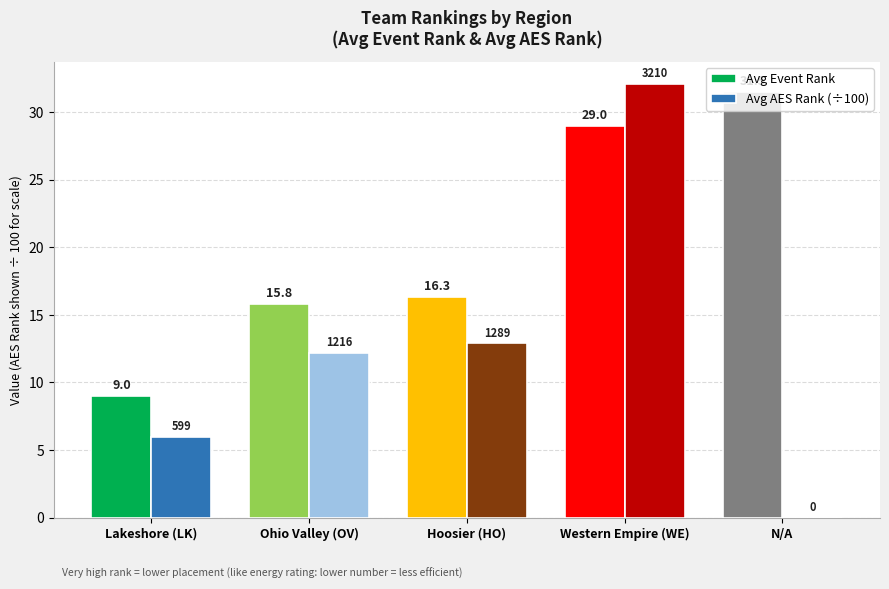

Reading left to right, list all the values displayed in this chart.

Avg Event Rank: Lakeshore (LK)=9.0	Ohio Valley (OV)=15.8	Hoosier (HO)=16.3	Western Empire (WE)=29.0	N/A=31.5
Avg AES Rank (÷100): Lakeshore (LK)=6.0	Ohio Valley (OV)=12.2	Hoosier (HO)=12.9	Western Empire (WE)=32.1	N/A=0.0